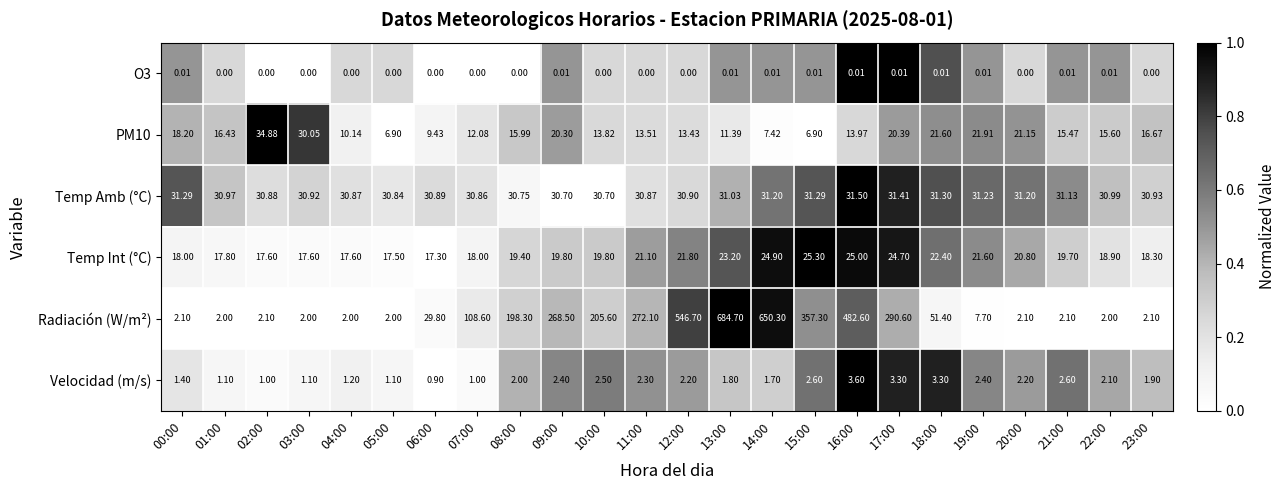

At how many categories does at least one series exceed 0?

24